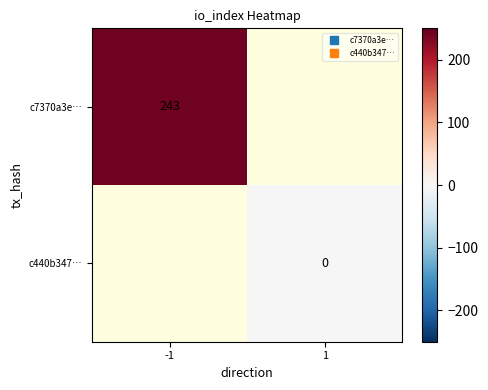

Is the value of c7370a3e… at -1 greater than the value of c440b347… at 1?

Yes